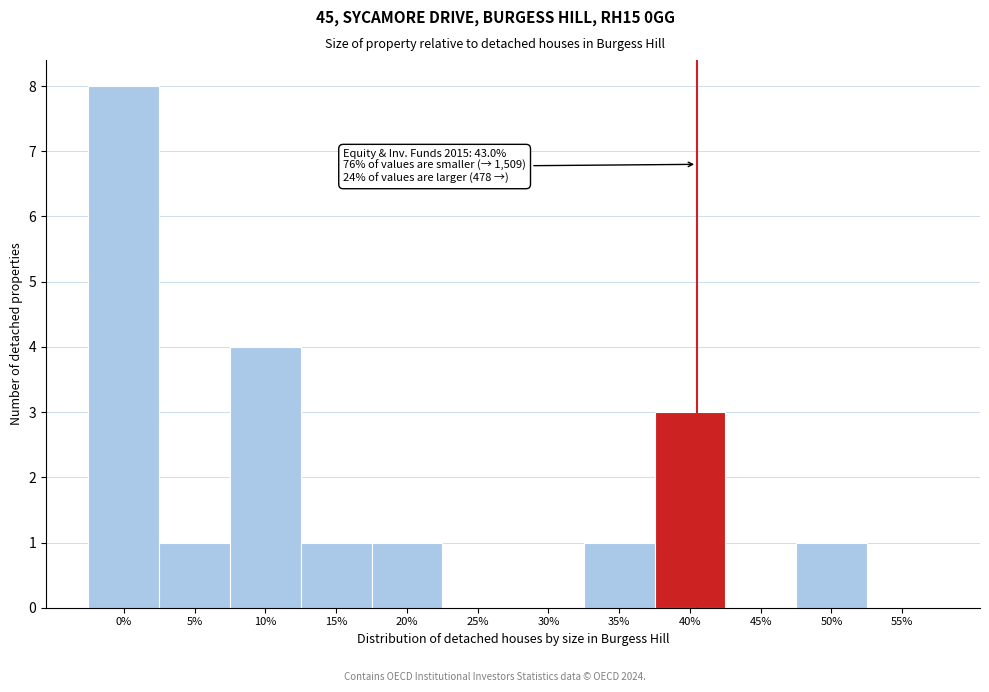

Reading right to left, what are all the values shown in this chart?

55%=0	50%=1	45%=0	40%=3	35%=1	30%=0	25%=0	20%=1	15%=1	10%=4	5%=1	0%=8